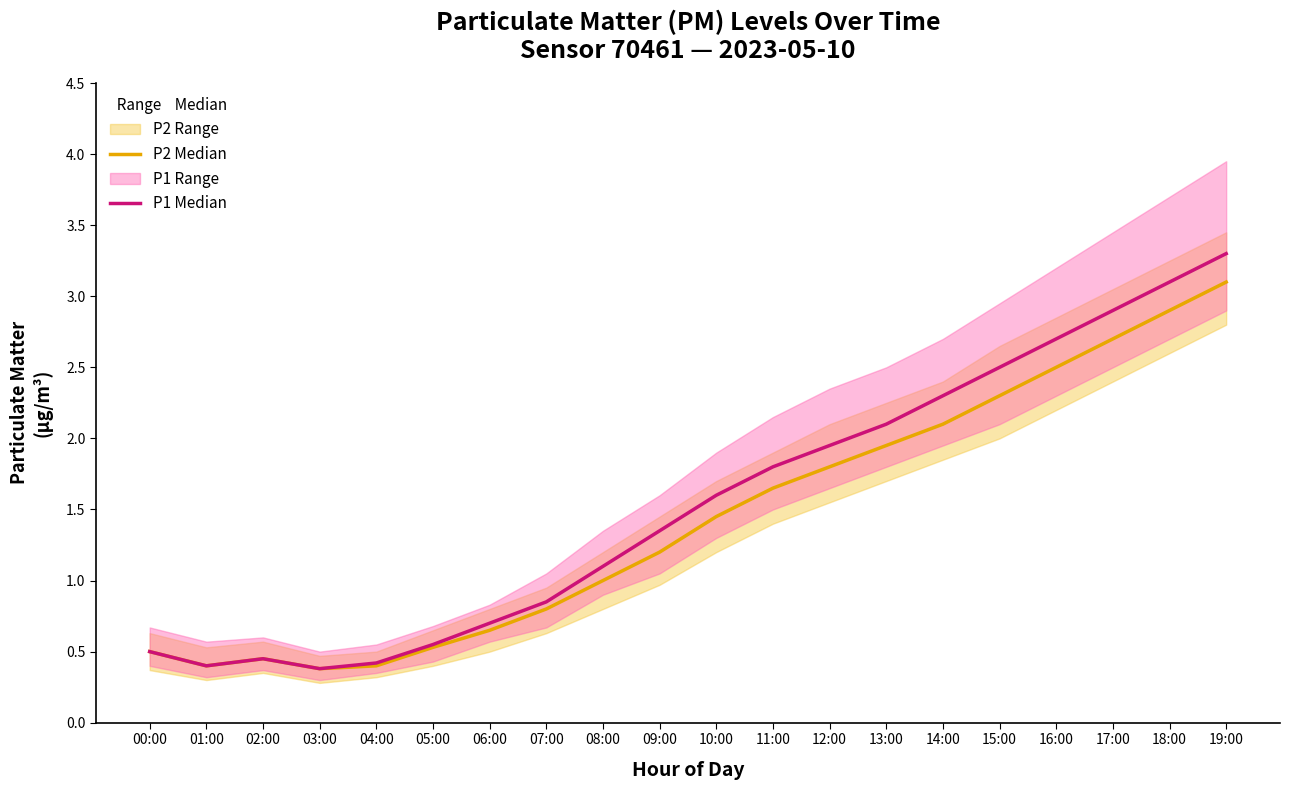

Which label corresponds to the largest value in the chart?

19:00